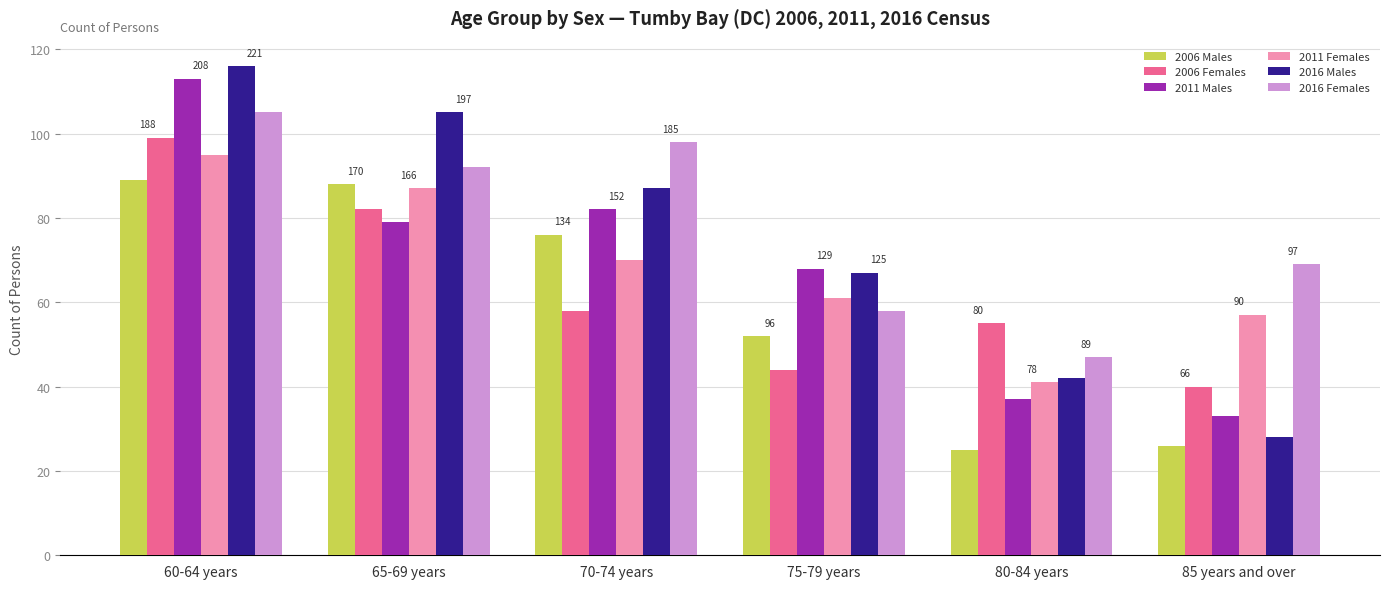

At which label does 2006 Males first exceed 76?

60-64 years